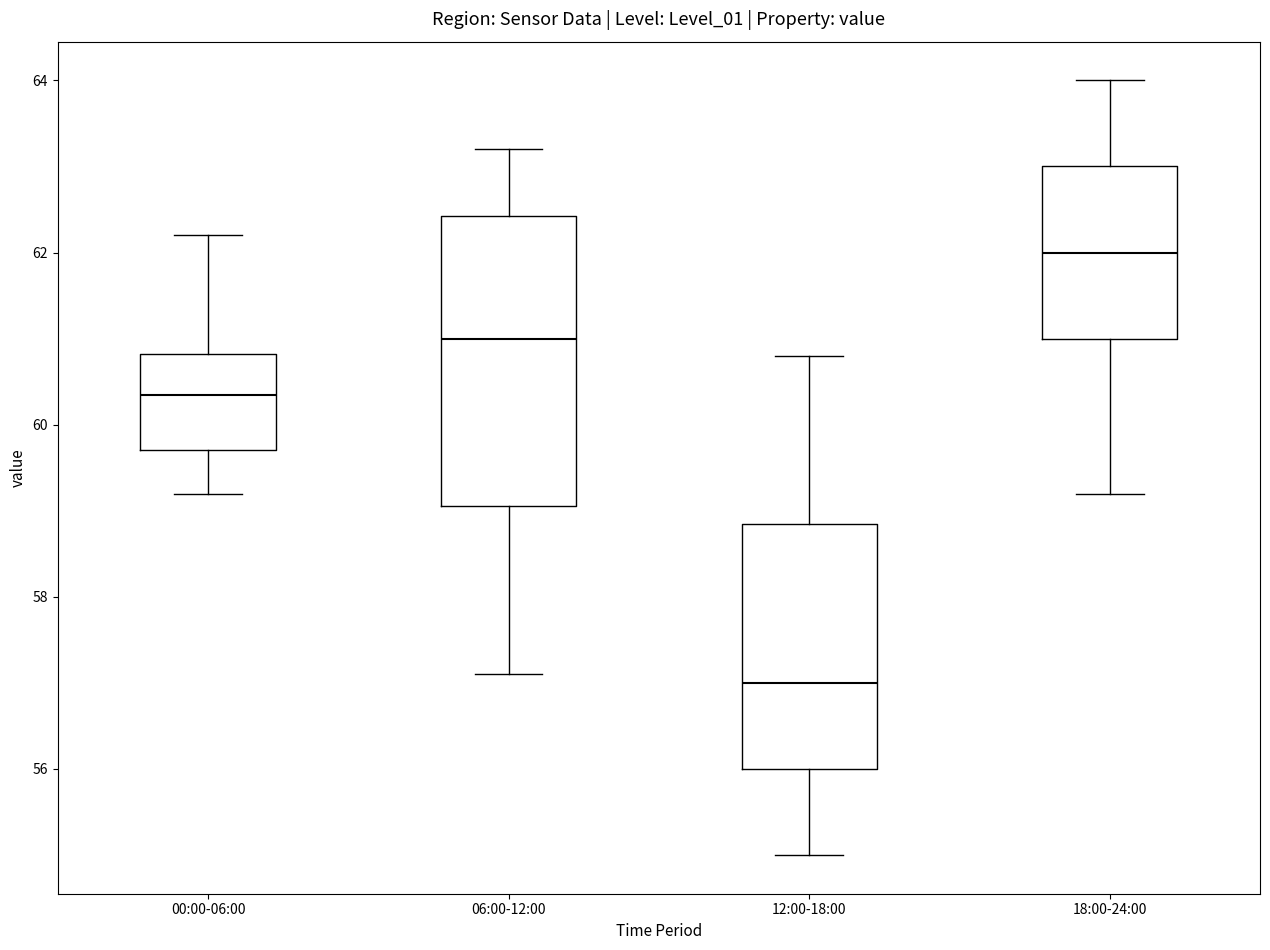

Reading left to right, read every box against the y-axis: the position of its median line, the range the box covers, and the ends of its whiskers. The values are not printed on the chart, so give them approximately, as read against the axis.

00:00-06:00: median 60.4, box 59.8 to 60.8, whiskers 59.2 to 62.2
06:00-12:00: median 61.0, box 59.0 to 62.4, whiskers 57.2 to 63.2
12:00-18:00: median 57.0, box 56.0 to 58.8, whiskers 55.0 to 60.8
18:00-24:00: median 62.0, box 61.0 to 63.0, whiskers 59.2 to 64.0